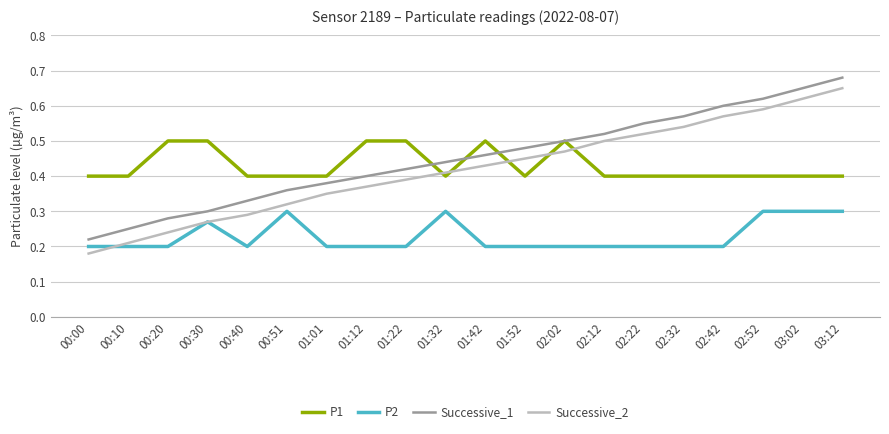

Which category has the highest value in the Successive_1 series?

03:12